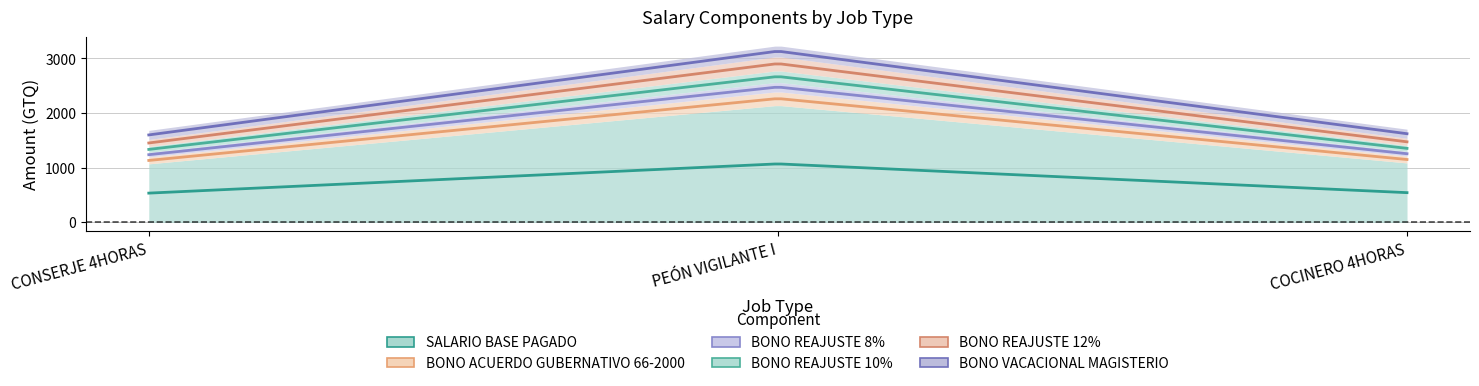

Reading left to right, list all the values displayed in this chart.

SALARIO BASE PAGADO: 1071.0	2142.0	1088.1
BONO ACUERDO GUBERNATIVO 66-2000: 125.0	250.0	125.0
BONO REAJUSTE 8%: 85.8	171.3	87.0
BONO REAJUSTE 10%: 107.1	214.2	108.9
BONO REAJUSTE 12%: 128.4	257.1	130.5
BONO VACACIONAL MAGISTERIO: 166.1	198.9	166.1